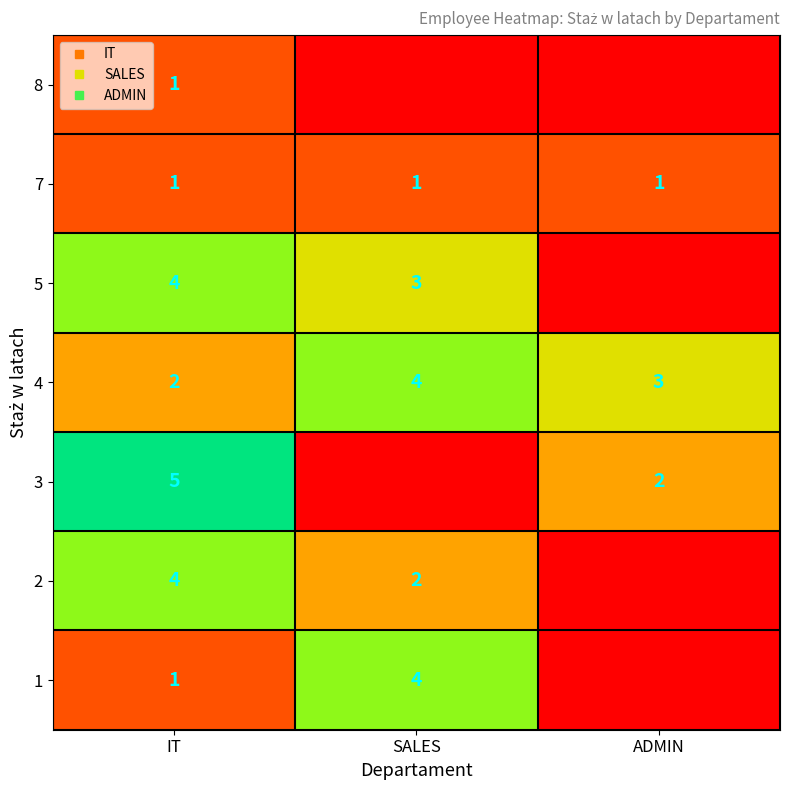

At which category is the sum across all series the highest?

IT